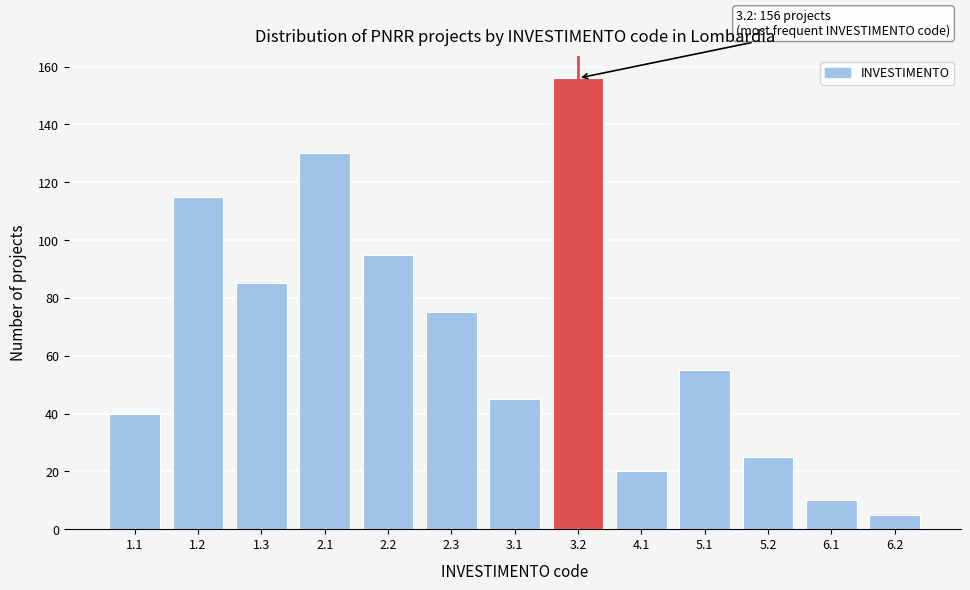

Reading left to right, transcribe all the data shown in this chart.

1.1=40	1.2=115	1.3=85	2.1=130	2.2=95	2.3=75	3.1=45	3.2=156	4.1=20	5.1=55	5.2=25	6.1=10	6.2=5